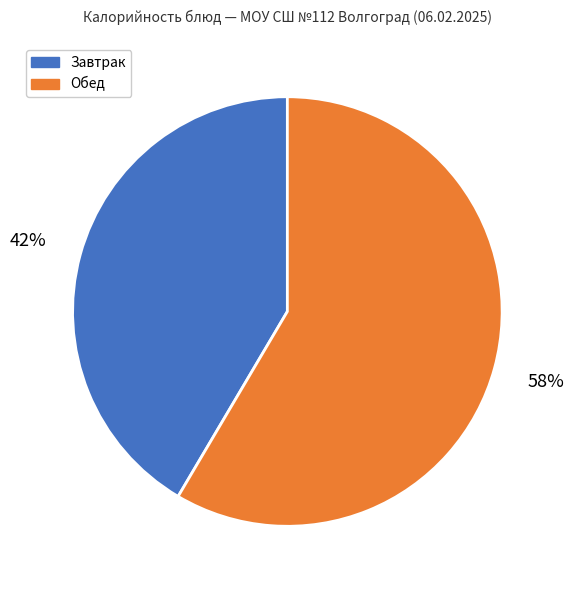

Is there a majority slice in this chart?

Yes